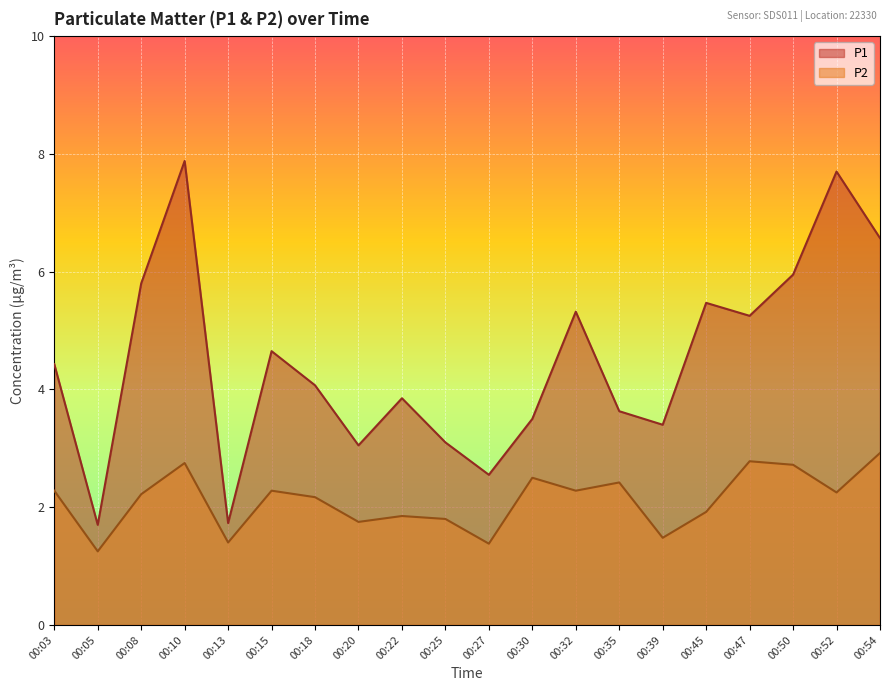

True or false: P2 and P1 cross at least once.

False